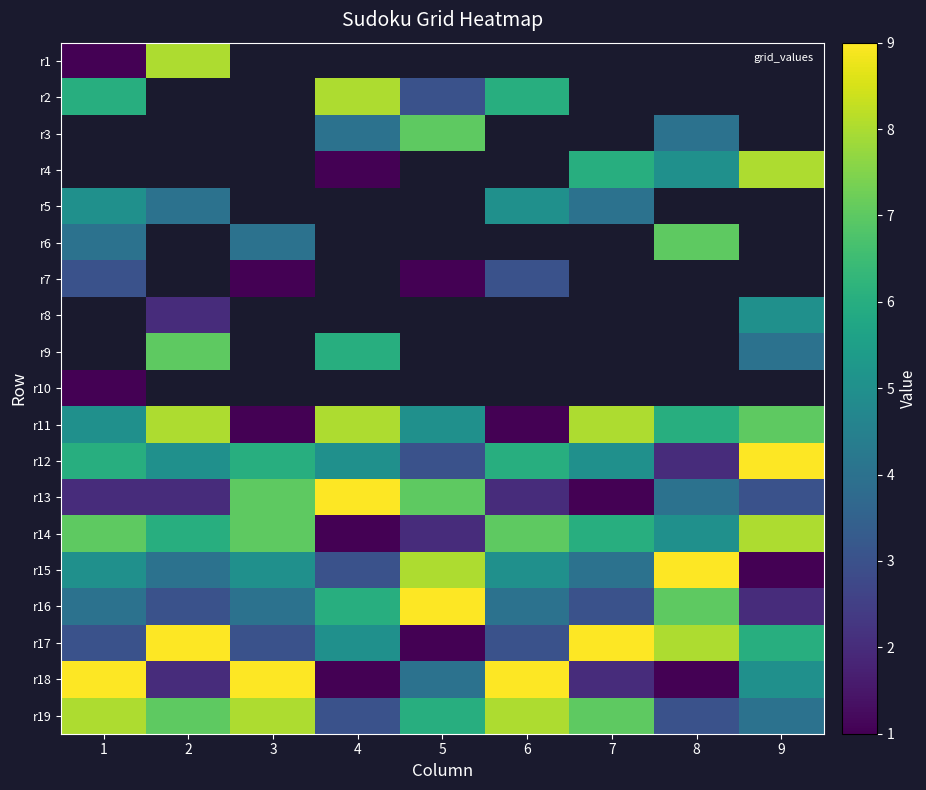

How many data points in r13 are less than 3?

4